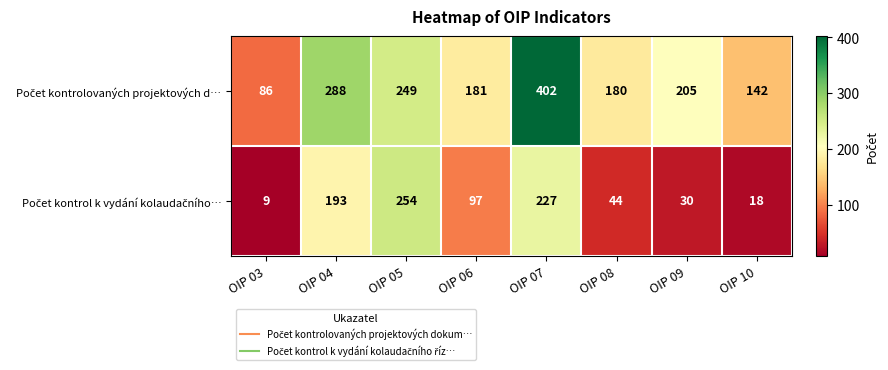

At how many categories does at least one series exceed 46?

8